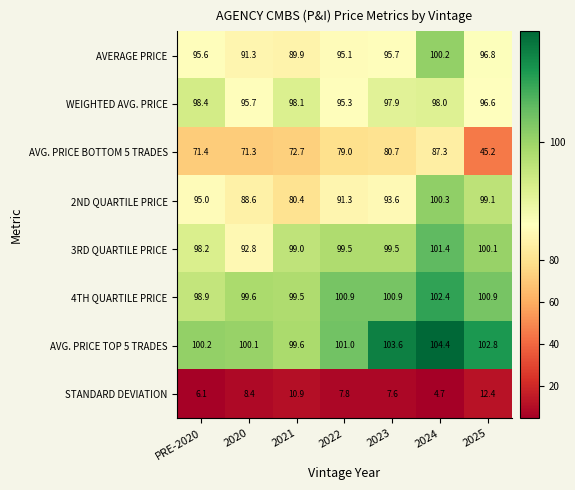

What is the minimum value shown in the chart?

4.7